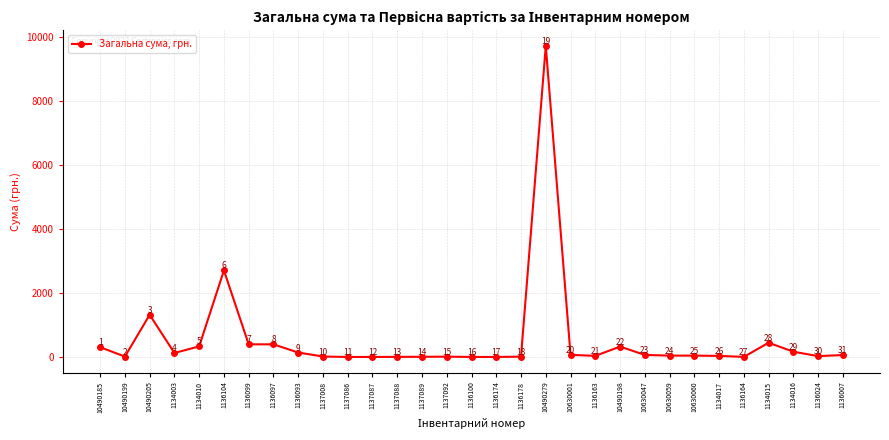

Where does the data first go above 48?

10490185